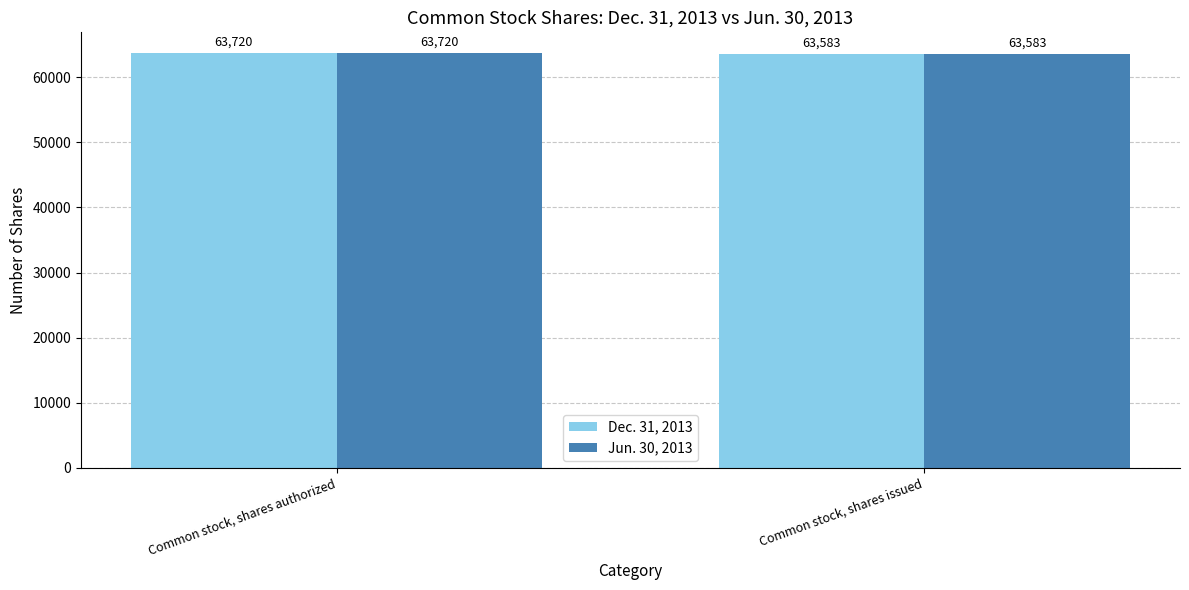

Rank the categories by Jun. 30, 2013 value from highest to lowest.

Common stock, shares authorized, Common stock, shares issued